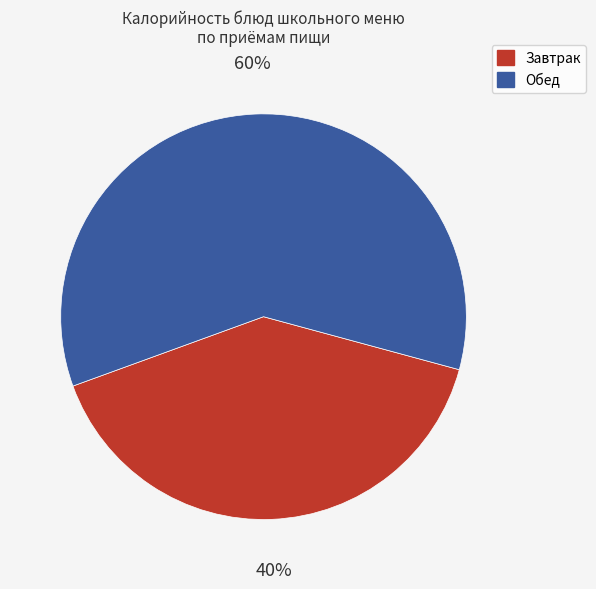

Does any single category account for the majority?

Yes